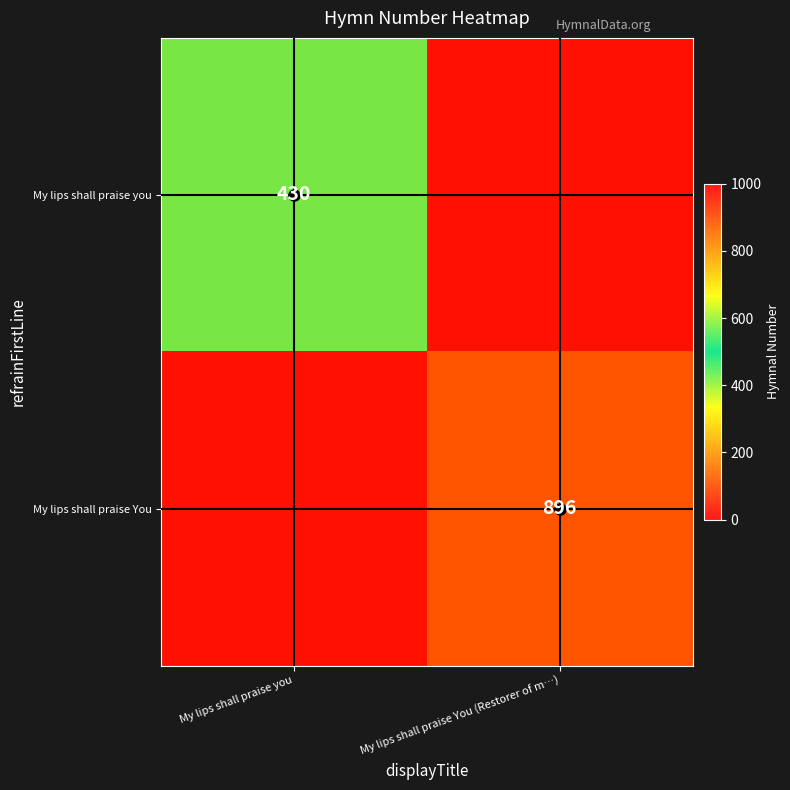

How many data points in My lips shall praise You are less than 896?

1